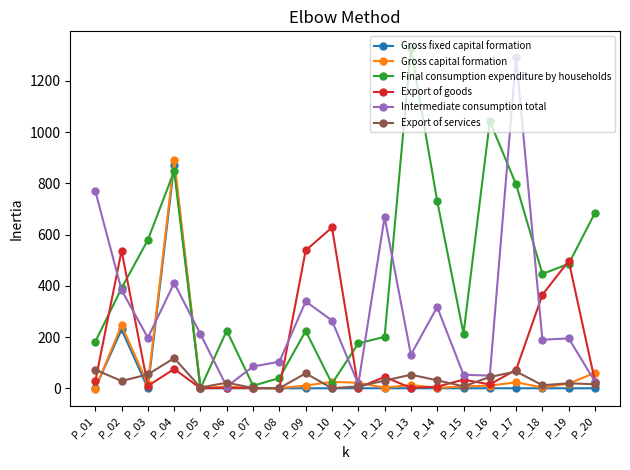

How many data points in Gross capital formation are above 10?

11